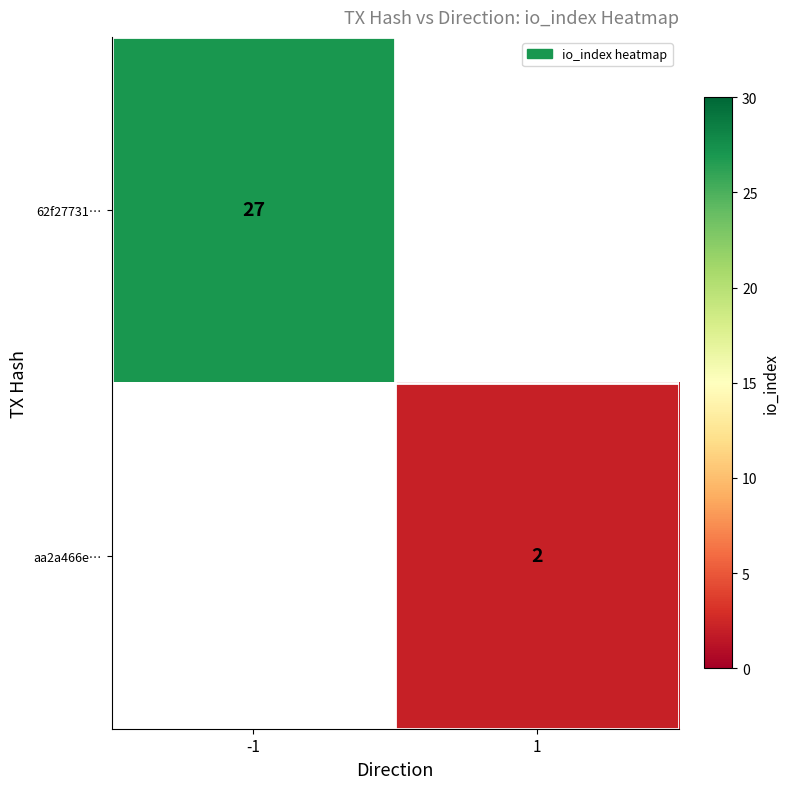

The value of aa2a466e… at 1 is 2. True or false?

True